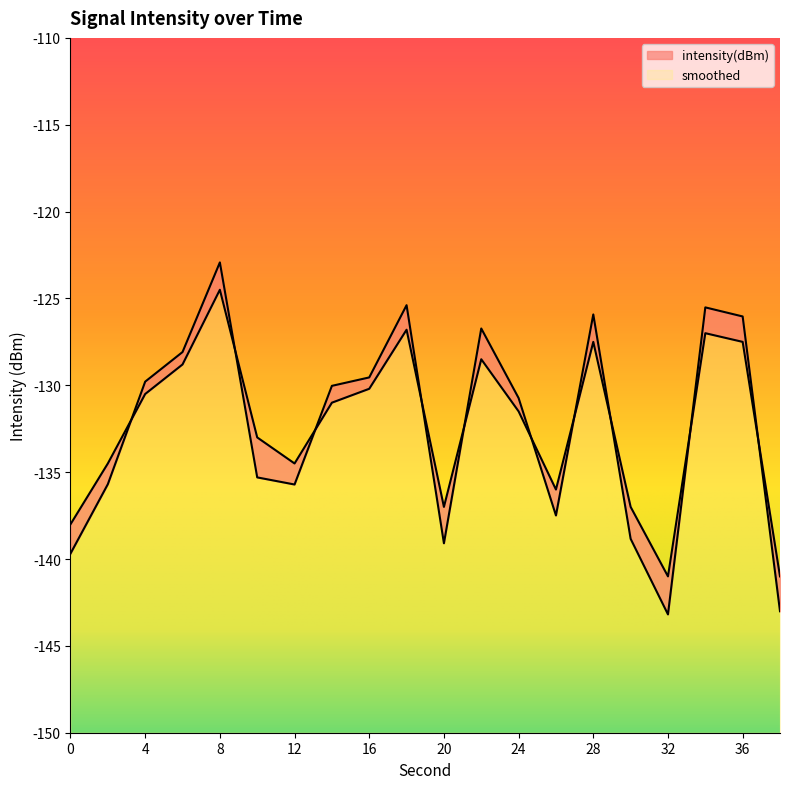

List the series in order of their peak value, highest first.

intensity(dBm), smoothed